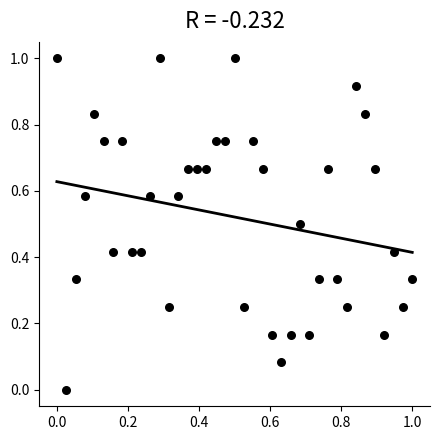

What is the range of X values (max minus min)?

1.0